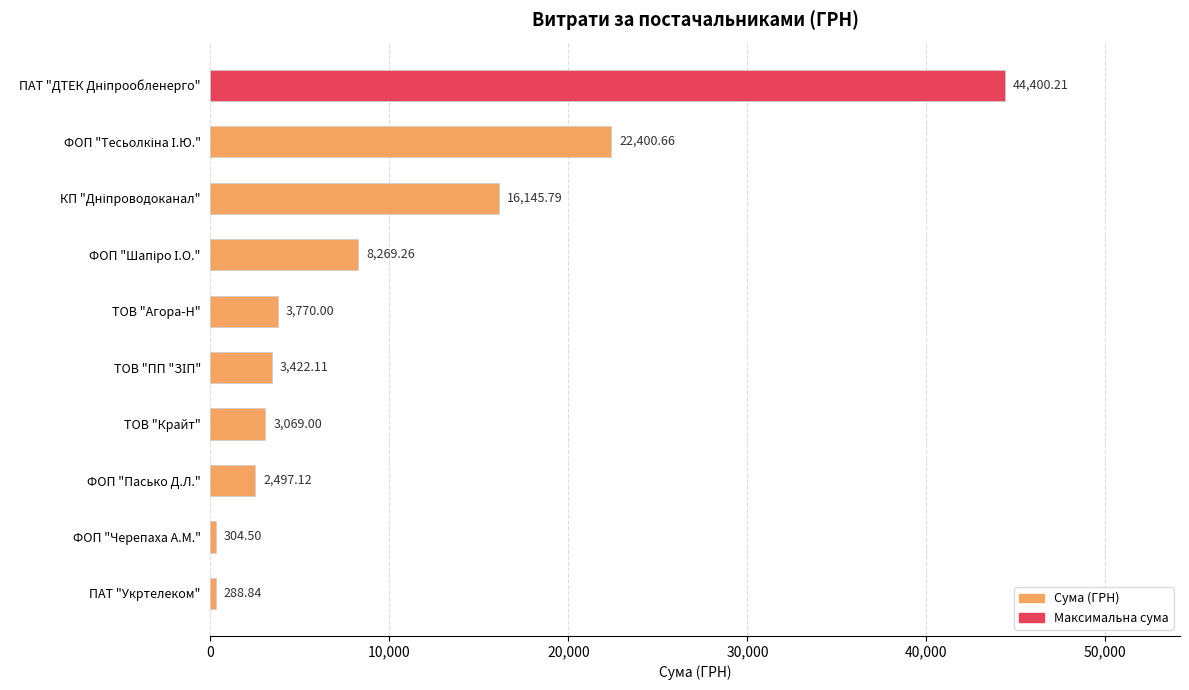

Which label corresponds to the smallest value in the chart?

ПАТ "Укртелеком"